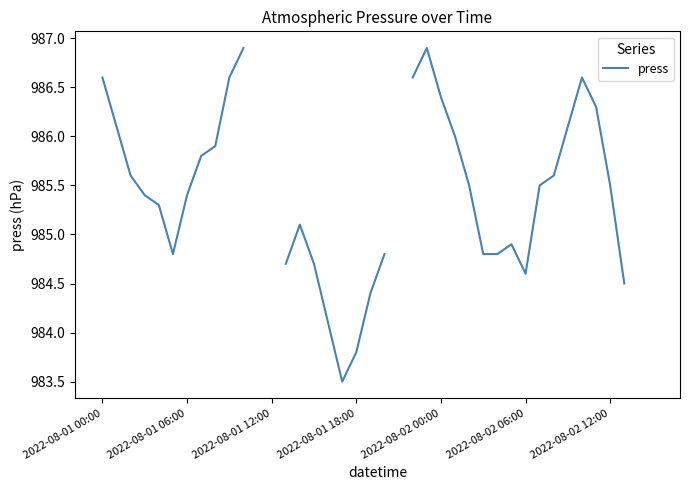

What is the sum of the values at 20 and 2022-08-01 12:00?

1970.4